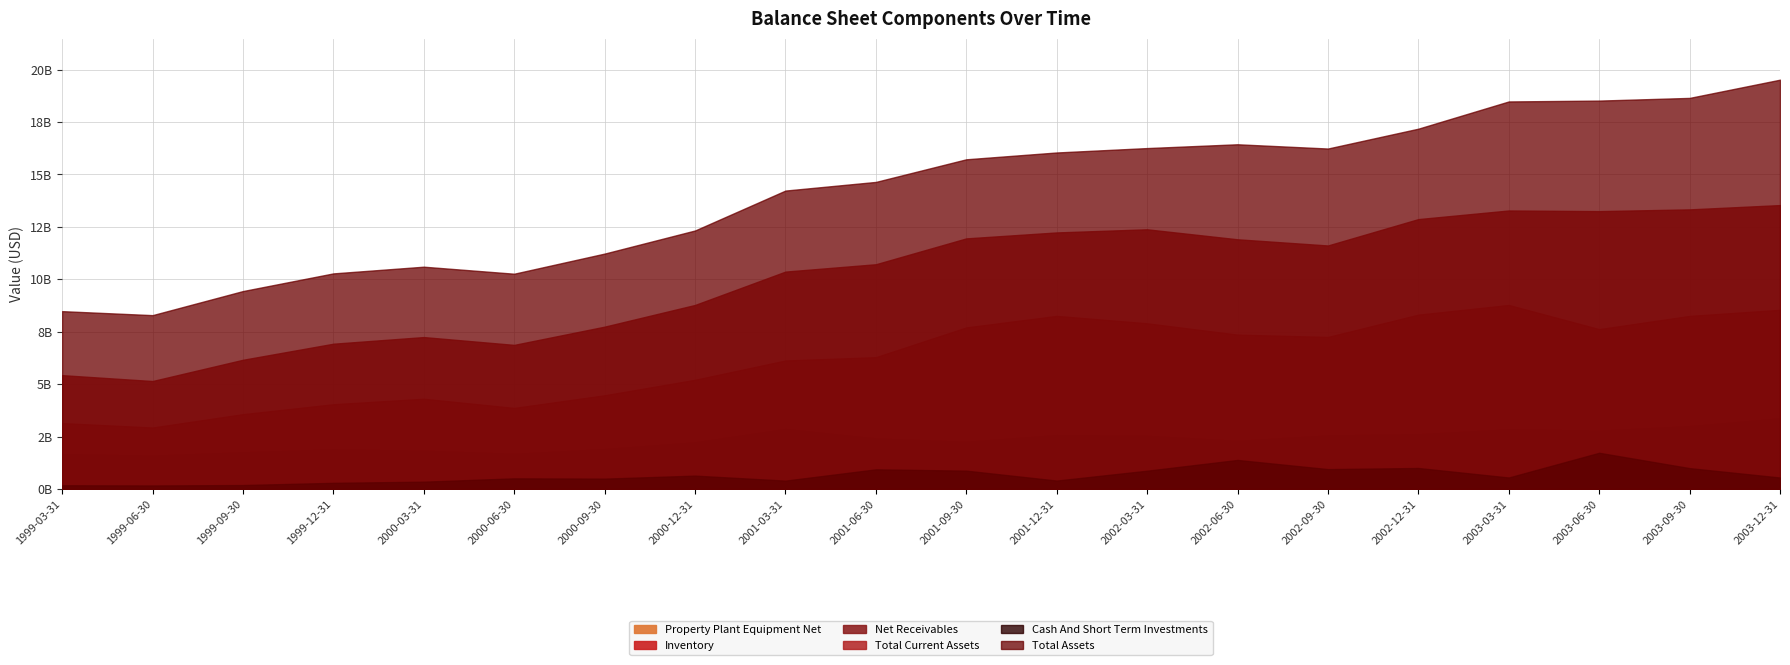

Which category has the highest value in the Net Receivables series?

2003-12-31